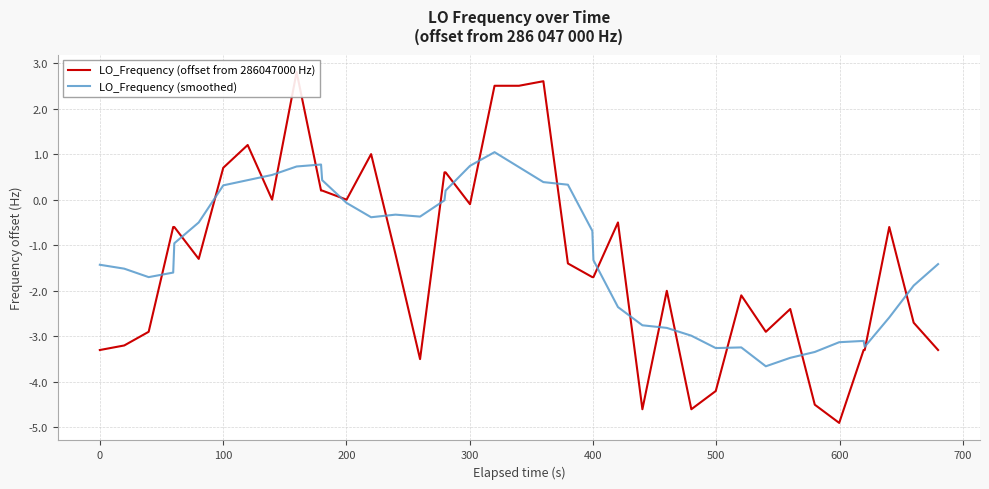

Which series has the widest spread of values?

LO_Frequency (offset from 286047000 Hz)